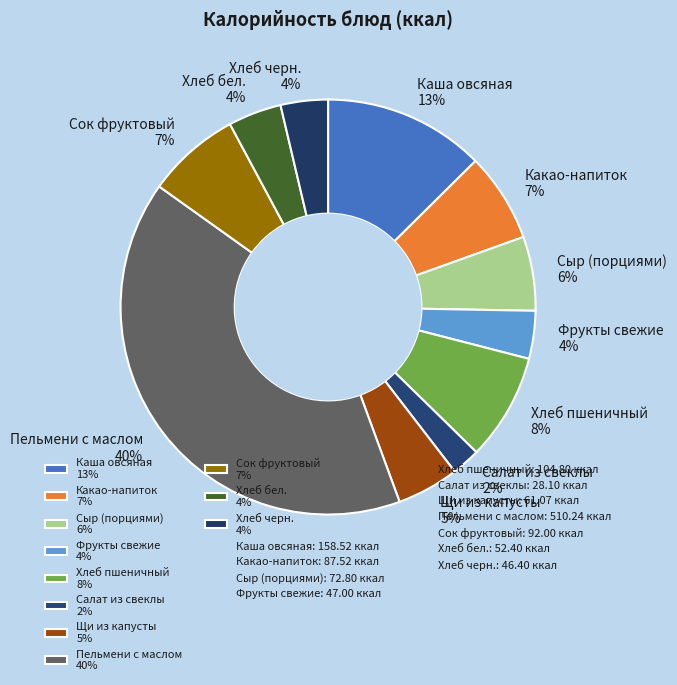

Does any single category account for the majority?

No